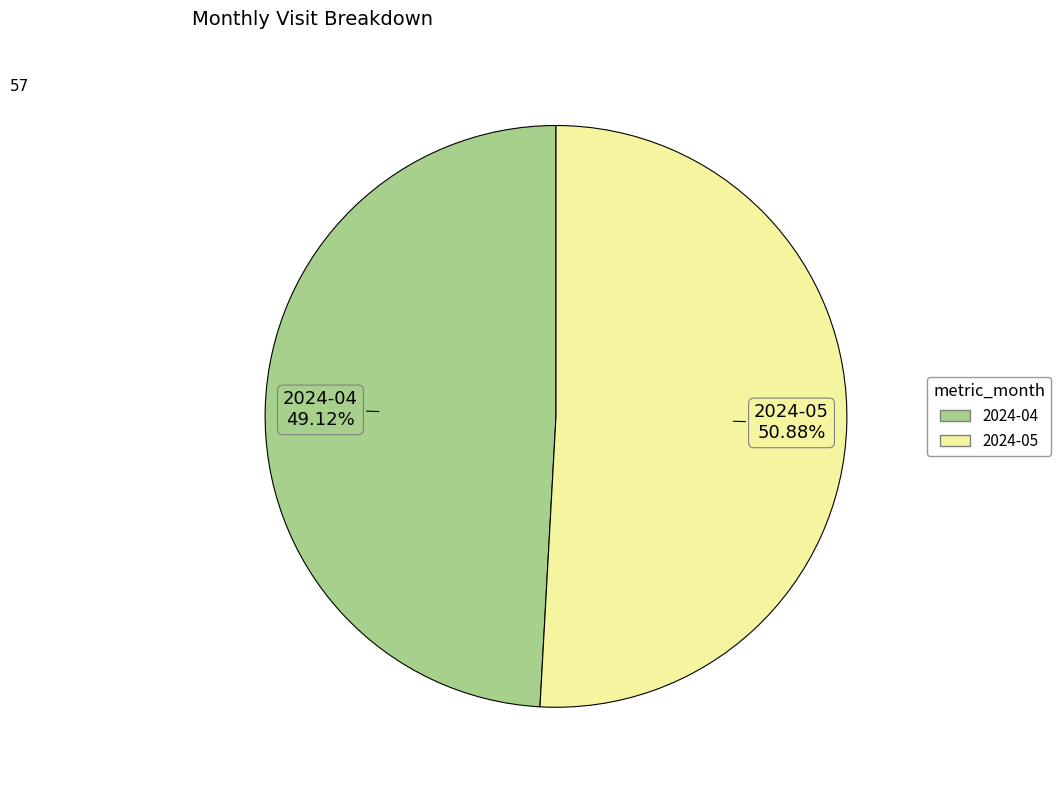

Rank the categories by value from lowest to highest.

2024-04, 2024-05